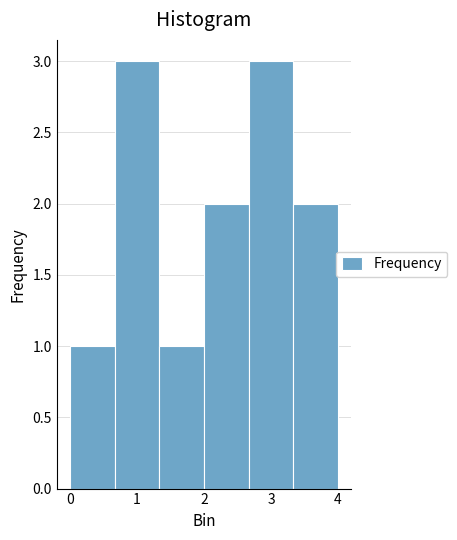

Reading left to right, transcribe this chart: for each bar, give the range it covers on the x-axis and its height. Neither the bar edges nor the heights are printed on the chart, so give them approximately, as read against the axes.

0.0 to 0.7: 1
0.7 to 1.3: 3
1.3 to 2.0: 1
2.0 to 2.7: 2
2.7 to 3.3: 3
3.3 to 4.0: 2